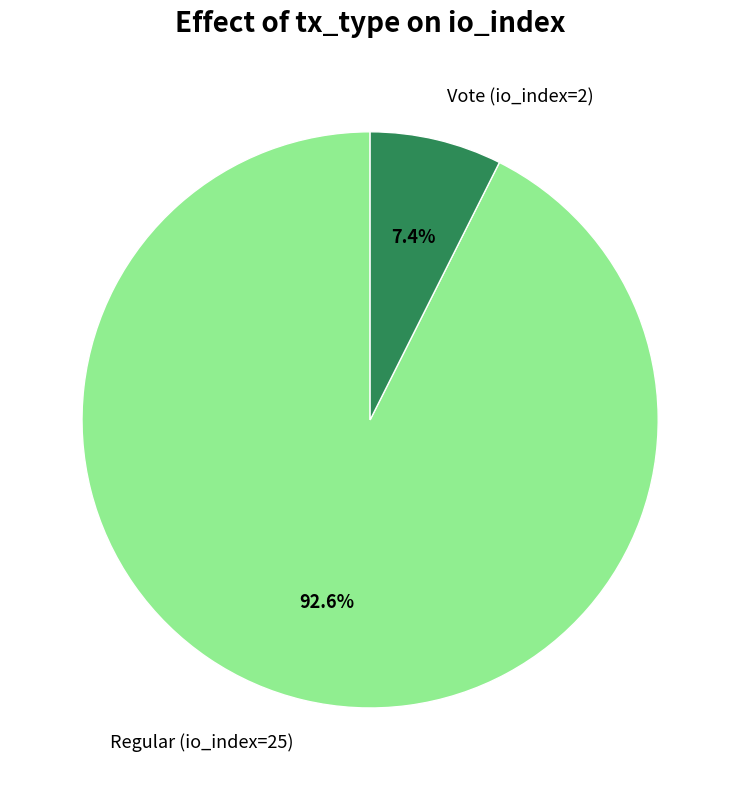

Does Regular (io_index=25) account for over 50% of the chart?

Yes